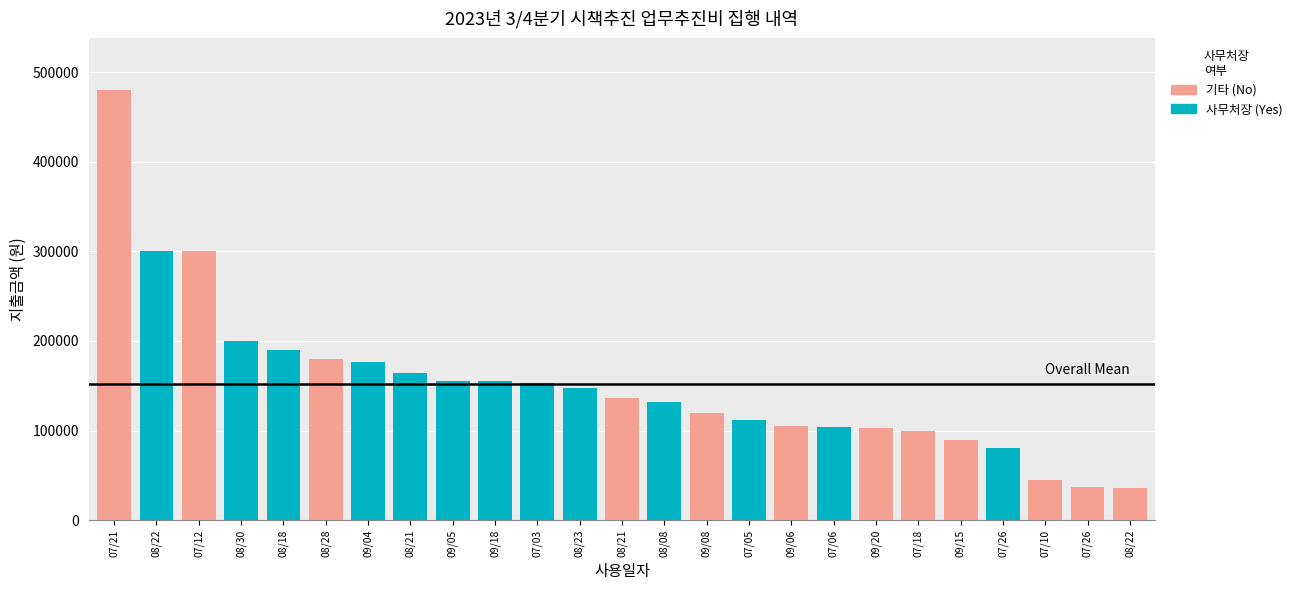

Does the chart contain any negative values?

No